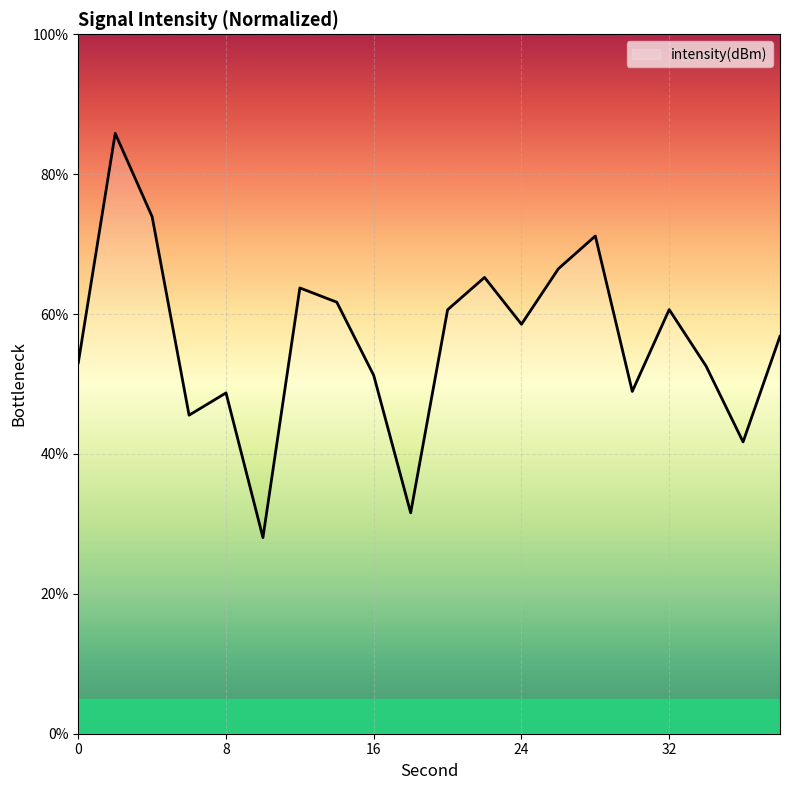

What is the minimum value shown in the chart?

28.0